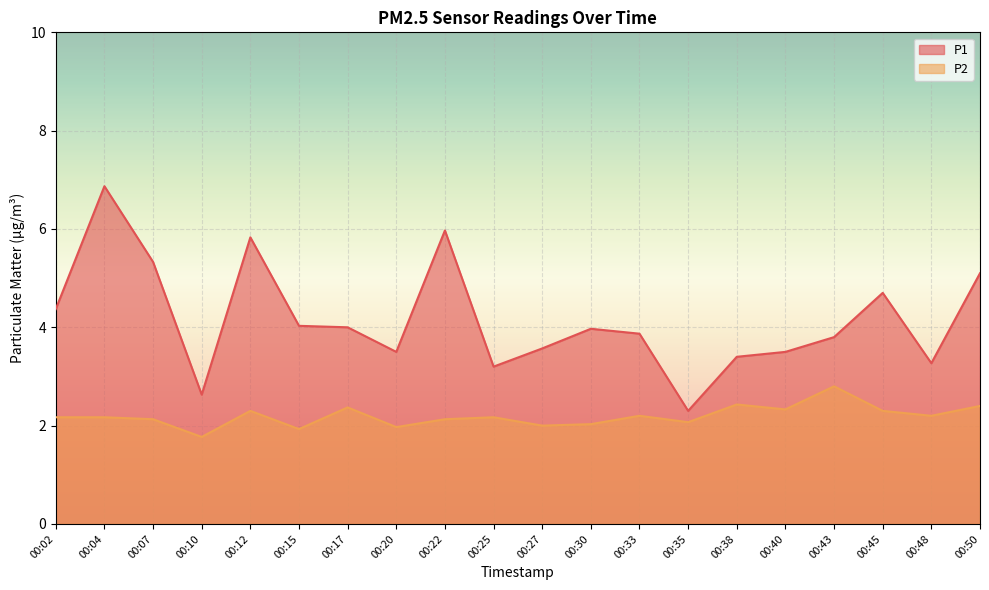

Rank the categories by P1 value from highest to lowest.

00:04, 00:22, 00:12, 00:07, 00:50, 00:45, 00:02, 00:15, 00:17, 00:30, 00:33, 00:43, 00:27, 00:20, 00:40, 00:38, 00:48, 00:25, 00:10, 00:35